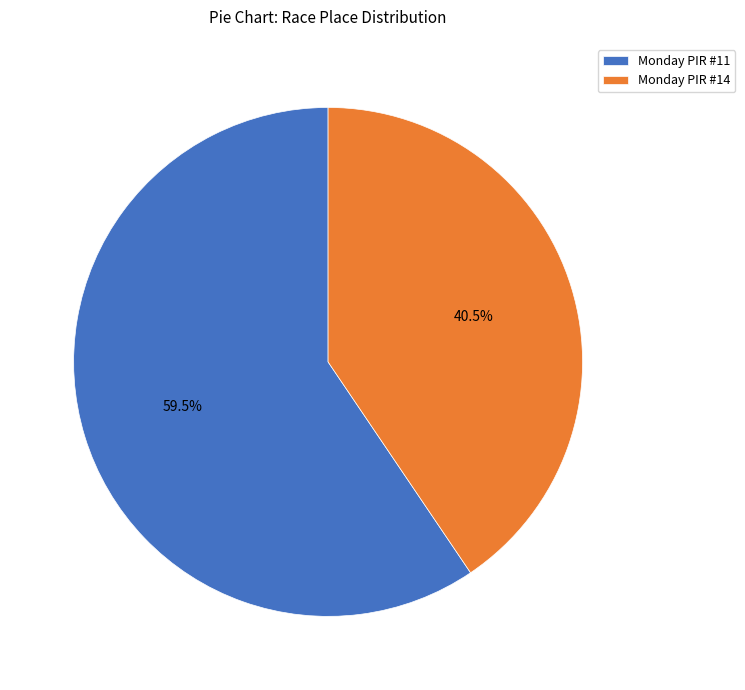

How many segments does this pie chart have?

2